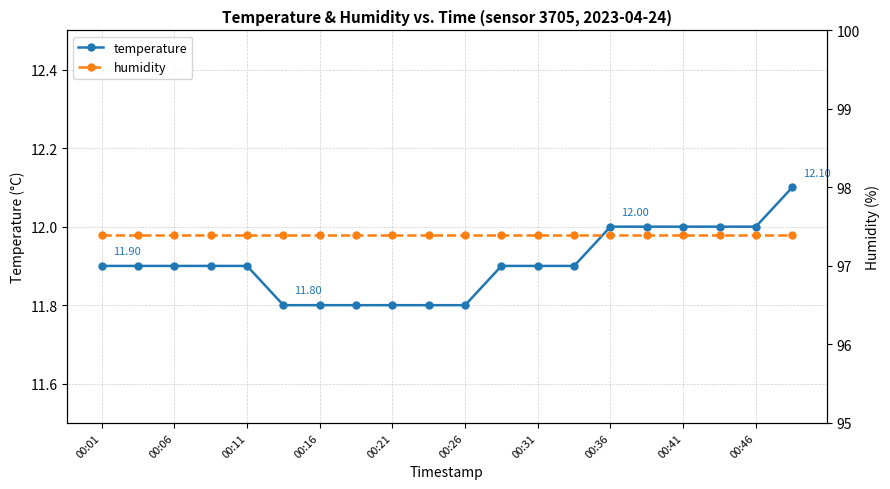

What is the maximum value for humidity?

97.4